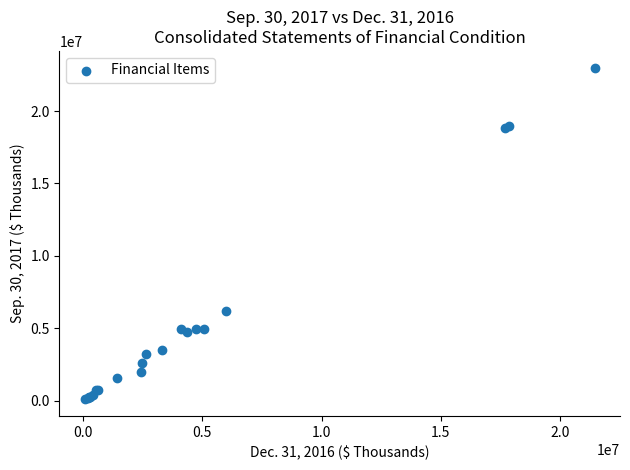

What Y value in the scatter plot is closest to 11546364?

6197608